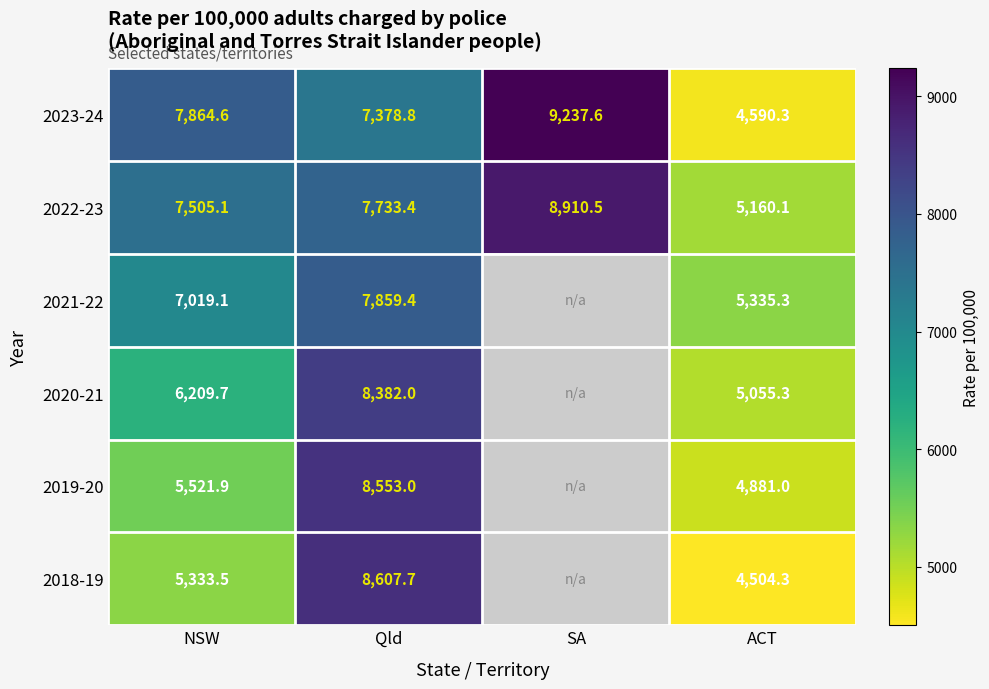

At which label does 2022-23 first exceed 7733?

Qld